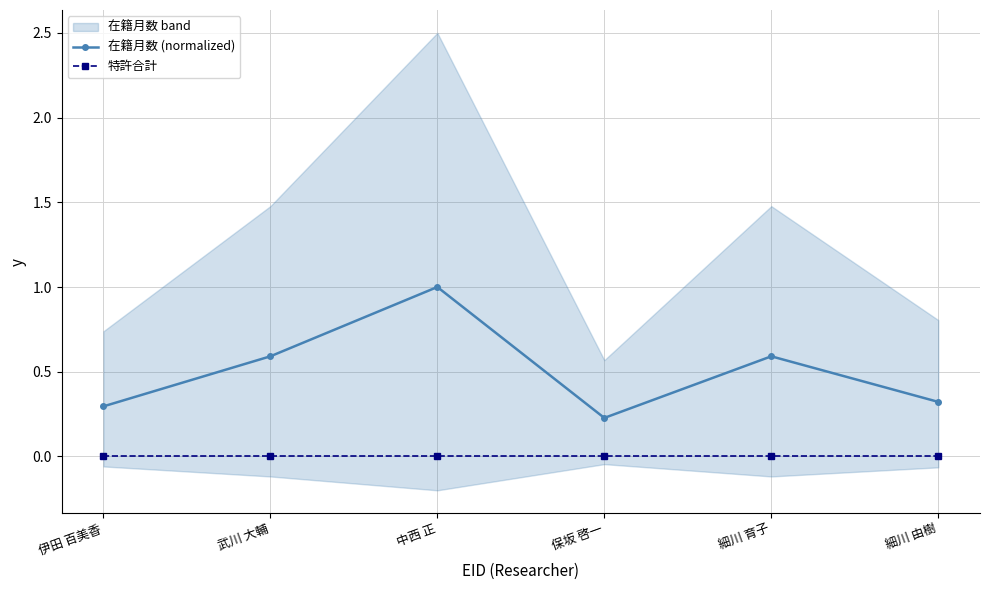

How many lines are shown in the chart?

2